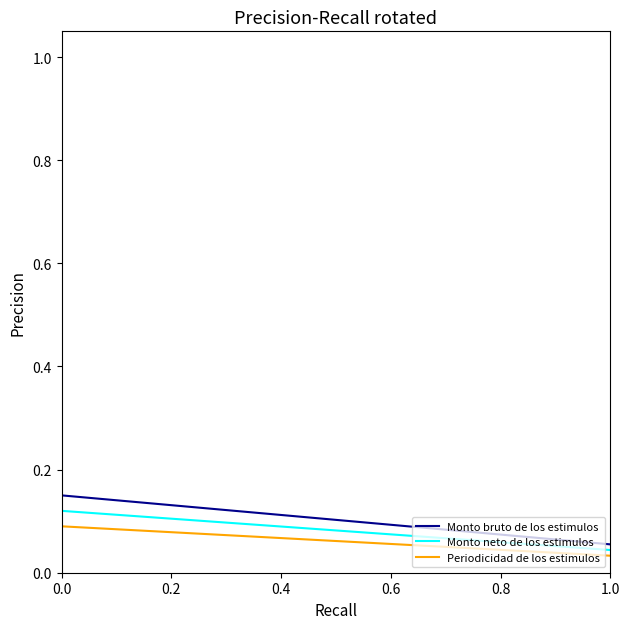

True or false: Monto bruto de los estimulos and Periodicidad de los estimulos intersect in this chart.

False